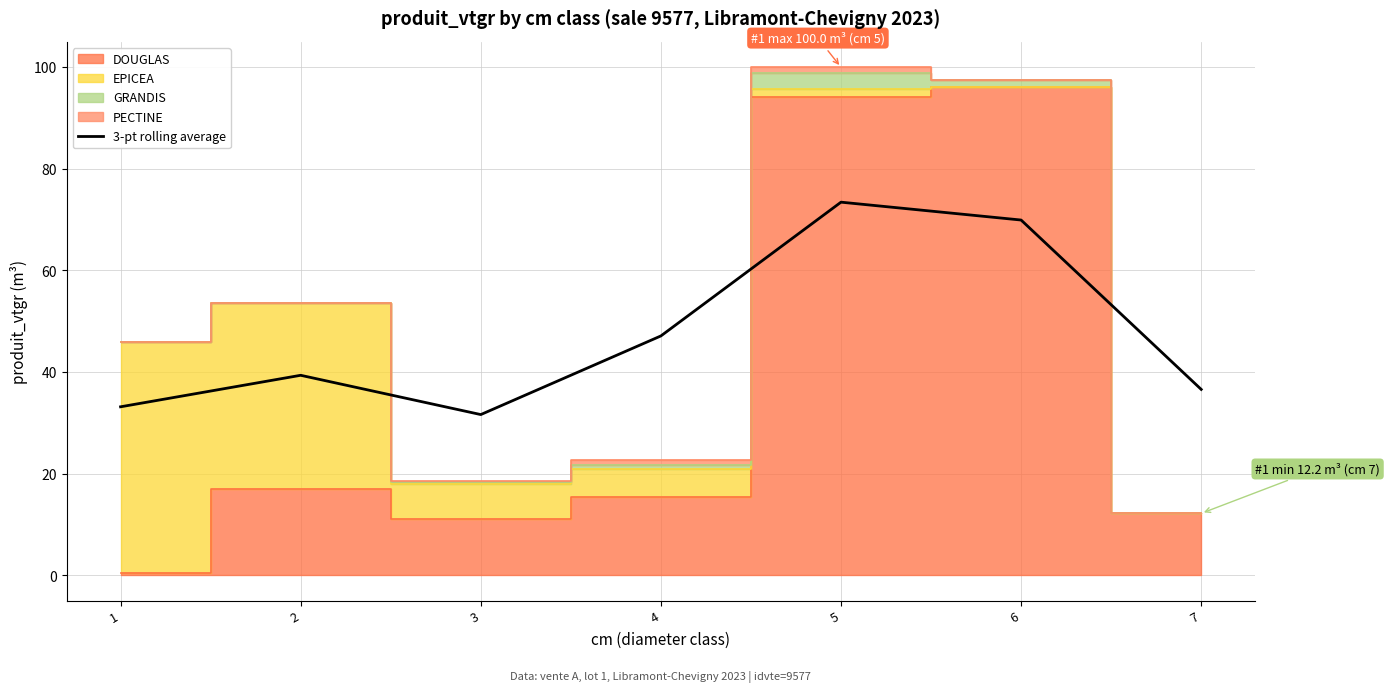

List the labels in order of value, smallest first.

3, 1, 7, 2, 4, 6, 5